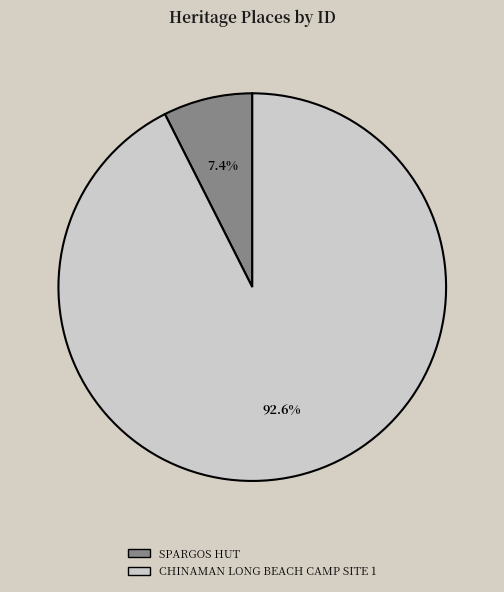

What is the total percentage of SPARGOS HUT and CHINAMAN LONG BEACH CAMP SITE 1?

100.0%